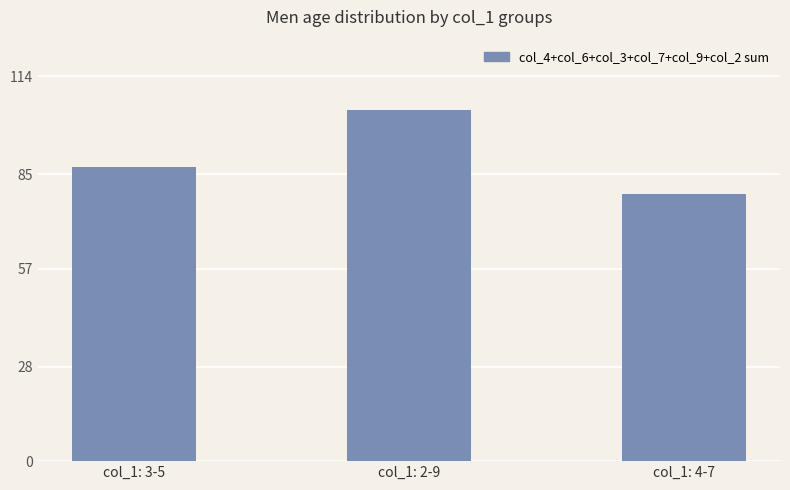

List the labels in order of value, smallest first.

col_1: 4-7, col_1: 3-5, col_1: 2-9